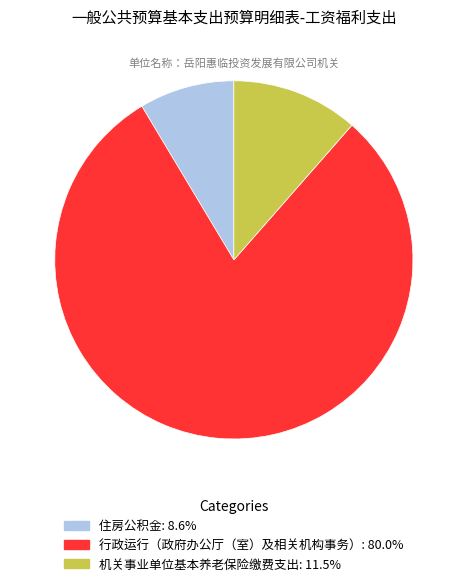

Approximately how many times larger is the value at 机关事业单位基本养老保险缴费支出 compared to 行政运行（政府办公厅（室）及相关机构事务）?

0.1